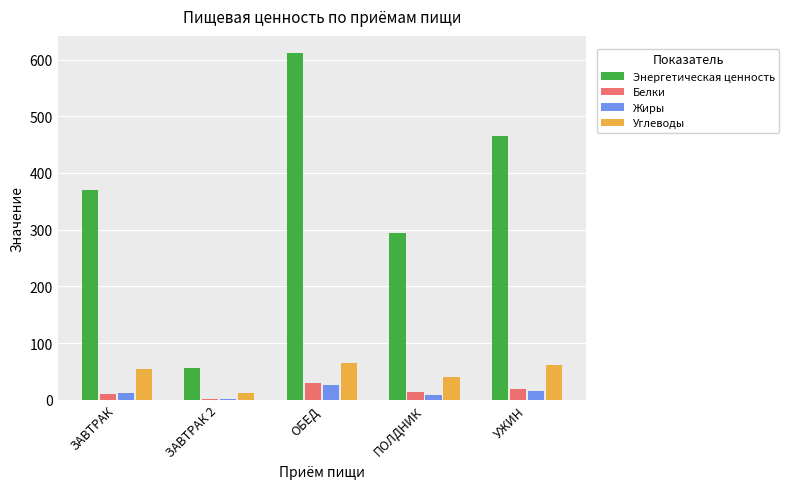

Between ЗАВТРАК and ЗАВТРАК 2, which series saw the biggest shift?

Энергетическая ценность